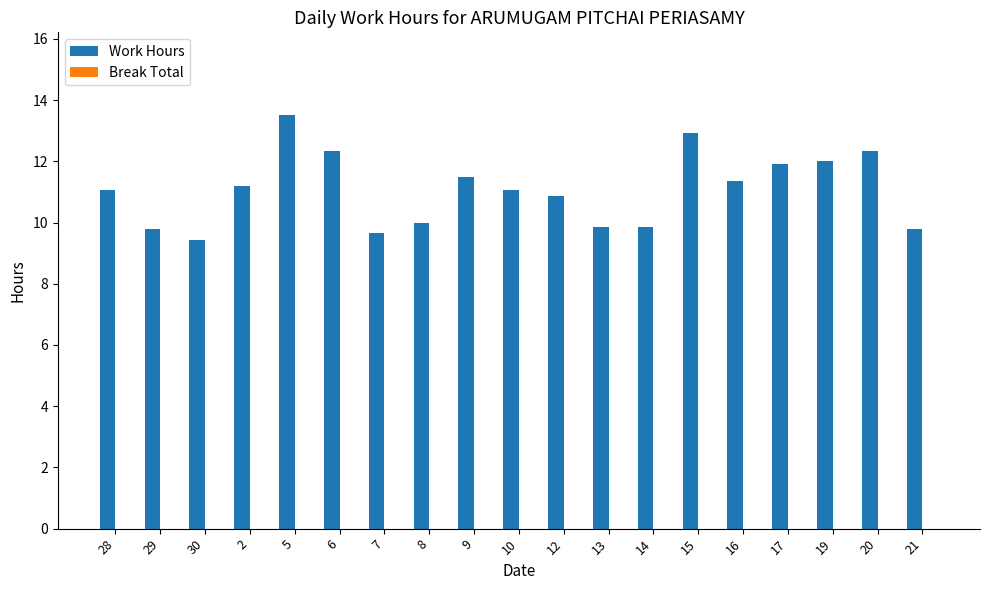

What position from the left is 30?

3